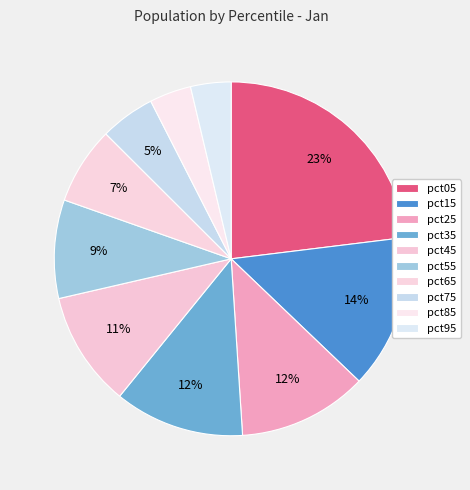

Count the number of slices in the pie.

10